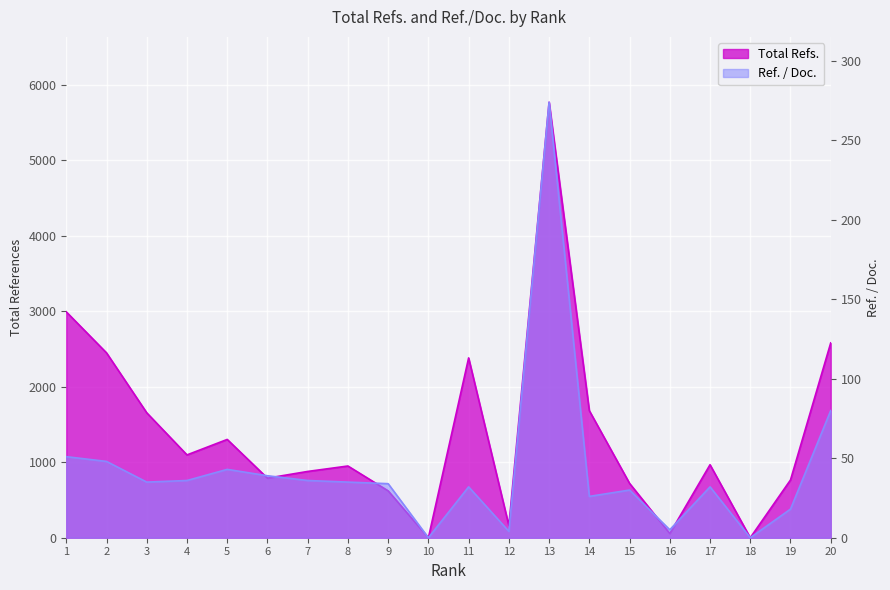

In Ref. / Doc., how many points are lower than both neighbors (excluding endpoints)?

6